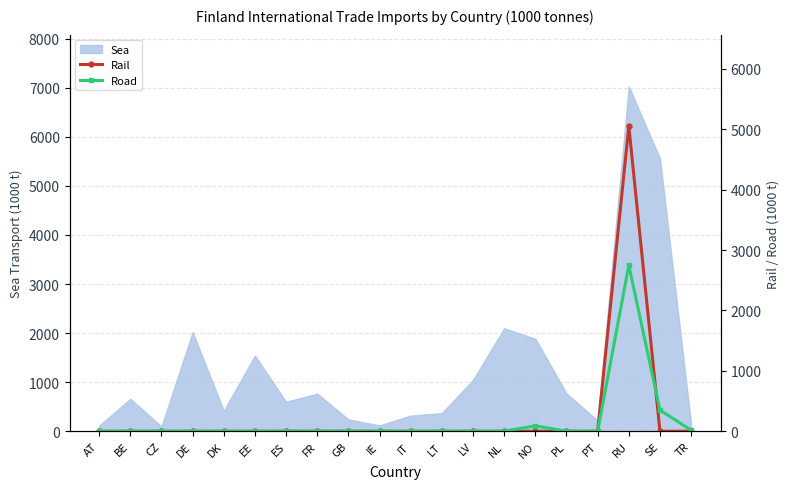

What is the label of the 16th point from the left?

PL